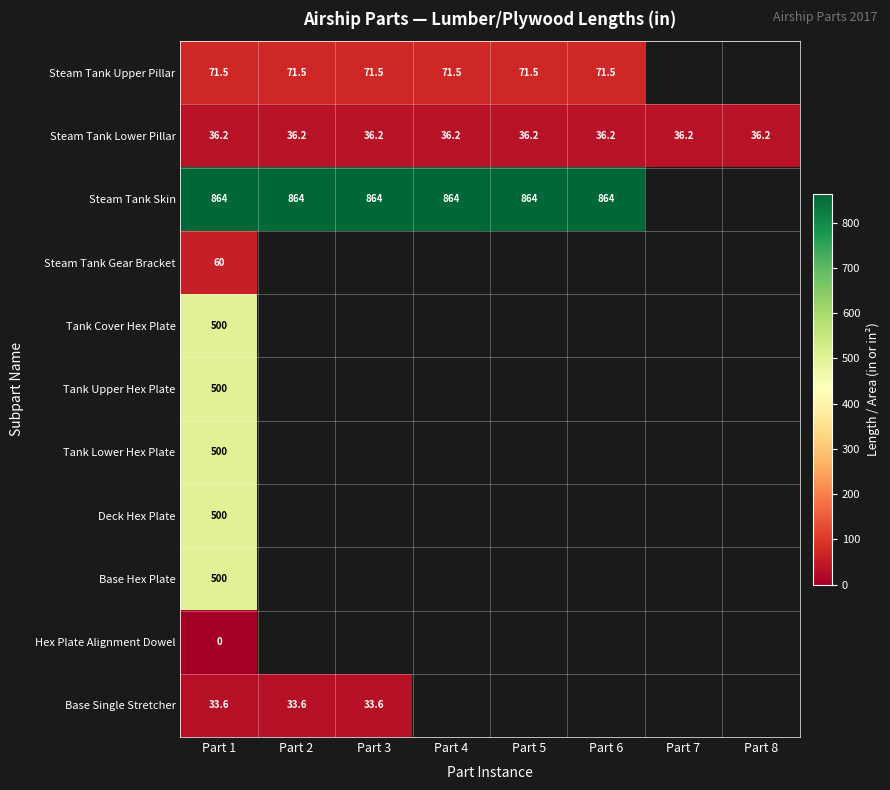

The Tank Lower Hex Plate series shows 271.9 at Part 1. True or false?

False